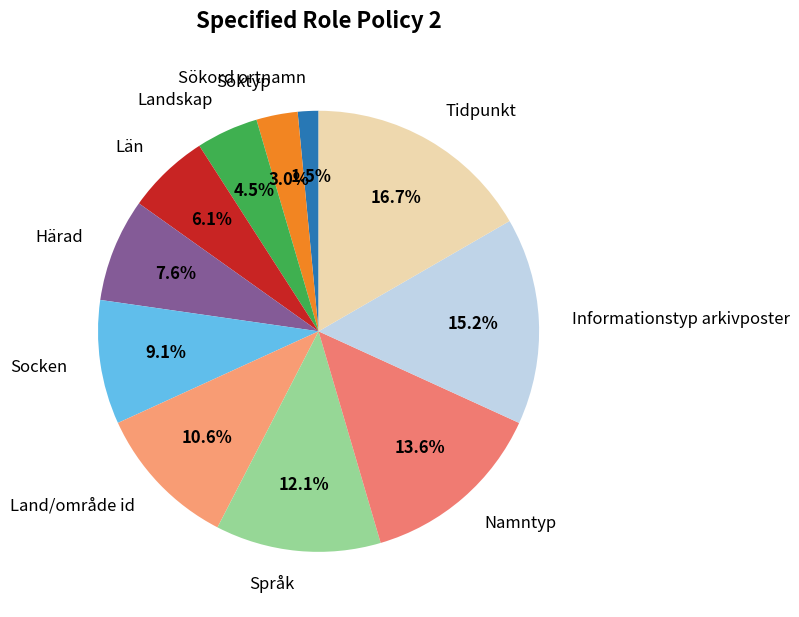

Rank the categories by value from highest to lowest.

Tidpunkt, Informationstyp arkivposter, Namntyp, Språk, Land/område id, Socken, Härad, Län, Landskap, Söktyp, Sökord ortnamn